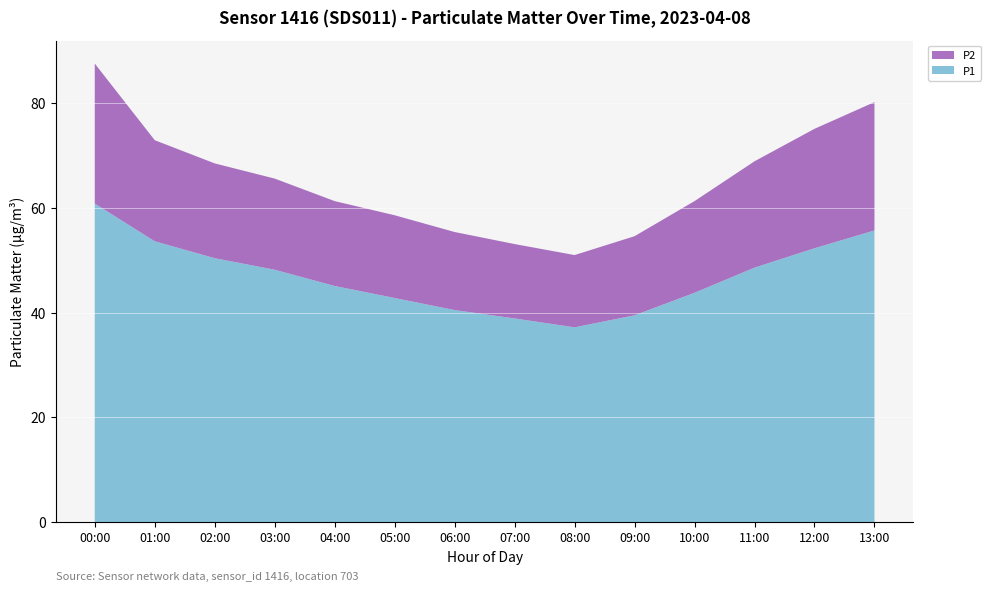

Reading right to left, what are all the values shown in this chart?

P1: 55.7	52.3	48.6	43.8	39.5	37.2	38.9	40.5	42.8	45.1	48.2	50.4	53.6	60.8
P2: 24.5	22.8	20.3	17.5	15.1	13.8	14.2	14.9	15.8	16.2	17.4	18.1	19.3	26.7